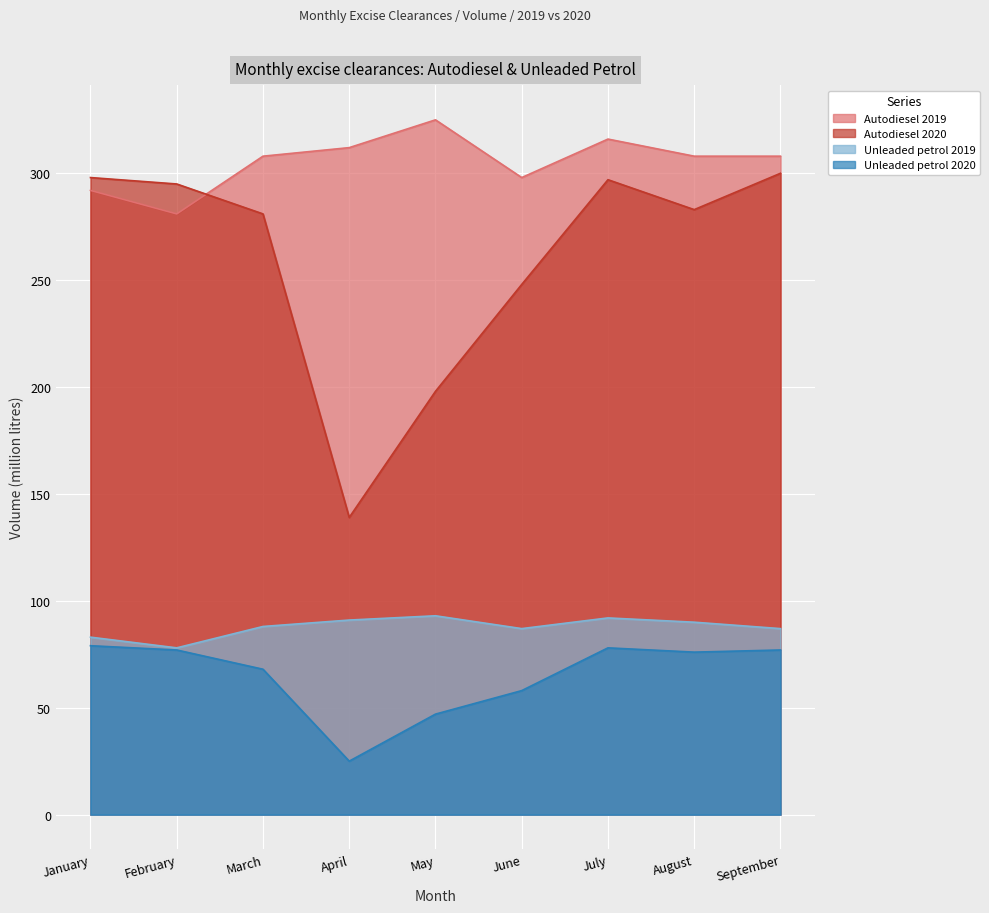

At which category does Autodiesel 2019 reach its first local valley?

February